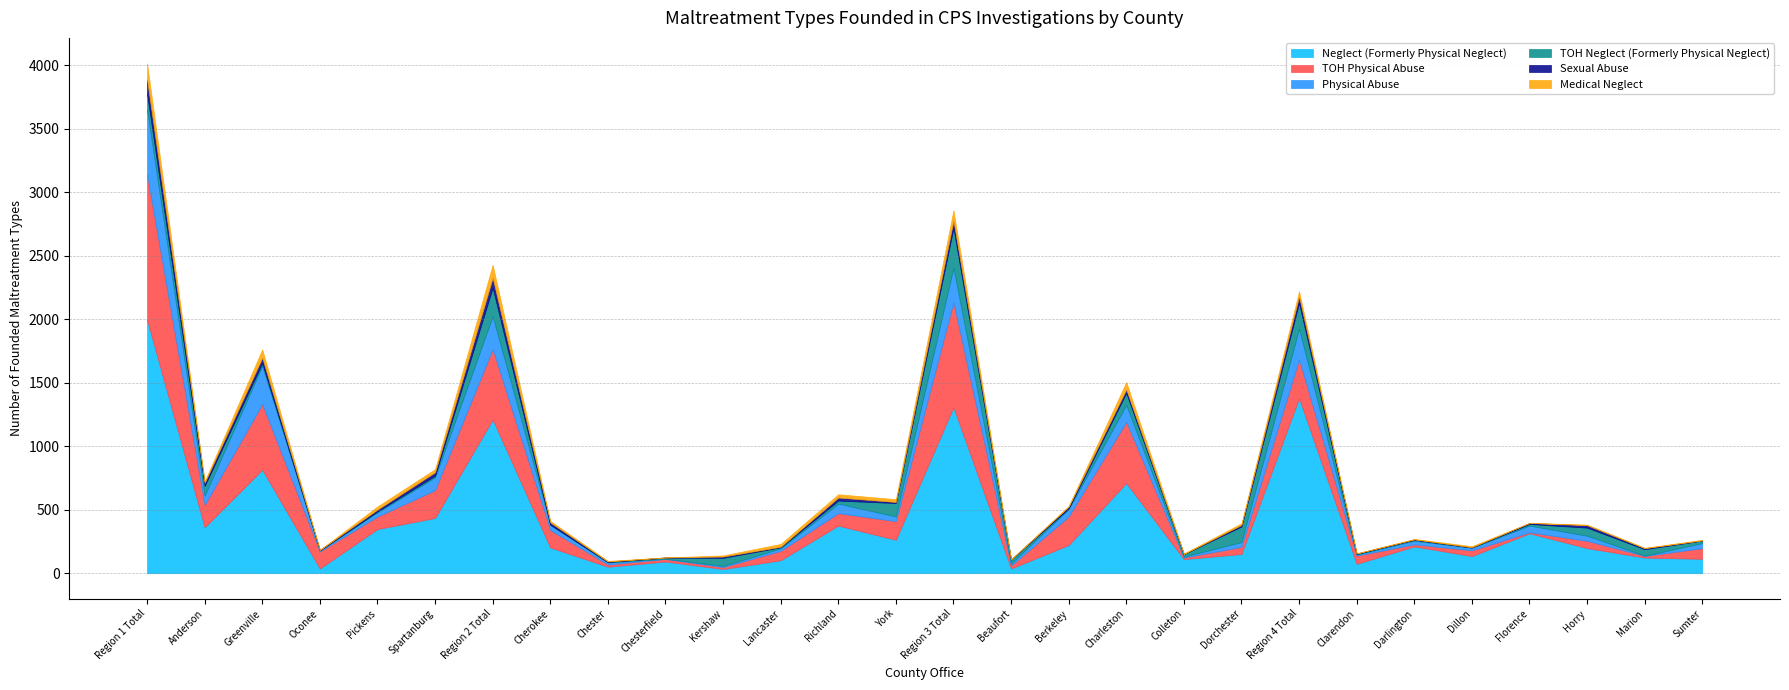

At which category is the sum across all series the highest?

Region 1 Total